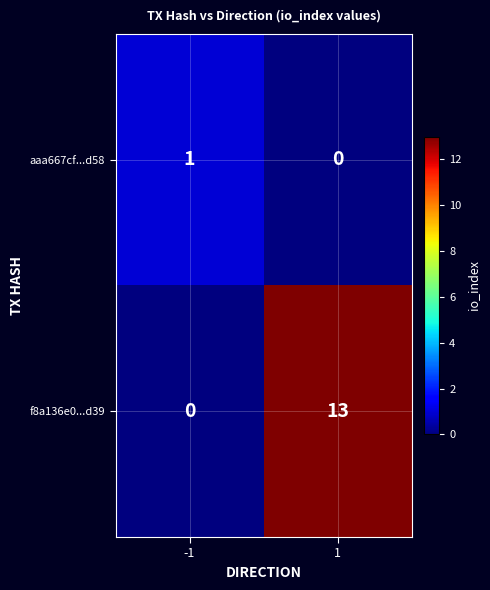

Reading left to right, list all the values displayed in this chart.

aaa667cf...d58: 1	0
f8a136e0...d39: 0	13